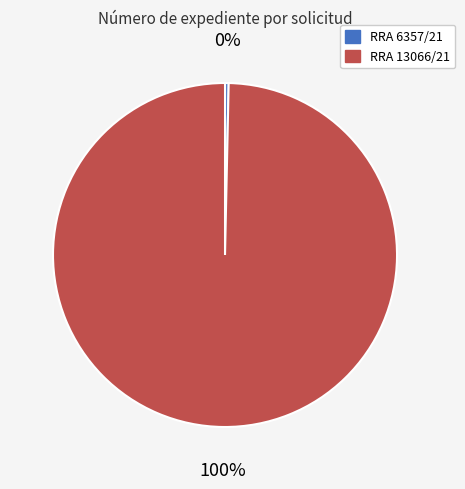

Is it true that RRA 6357/21 is 9% of the pie?

False